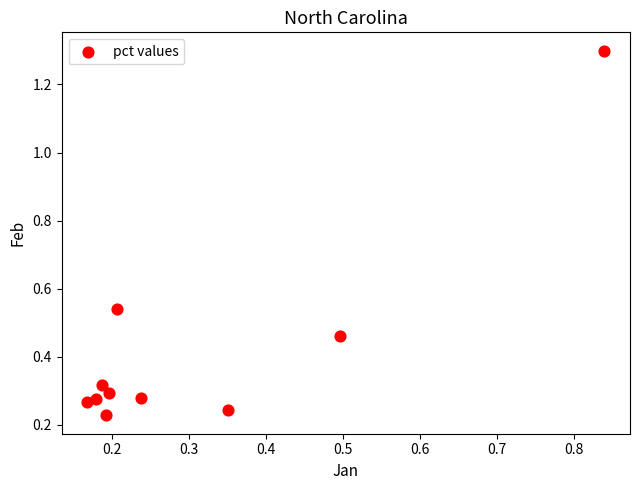

What is the average Y value?

0.4